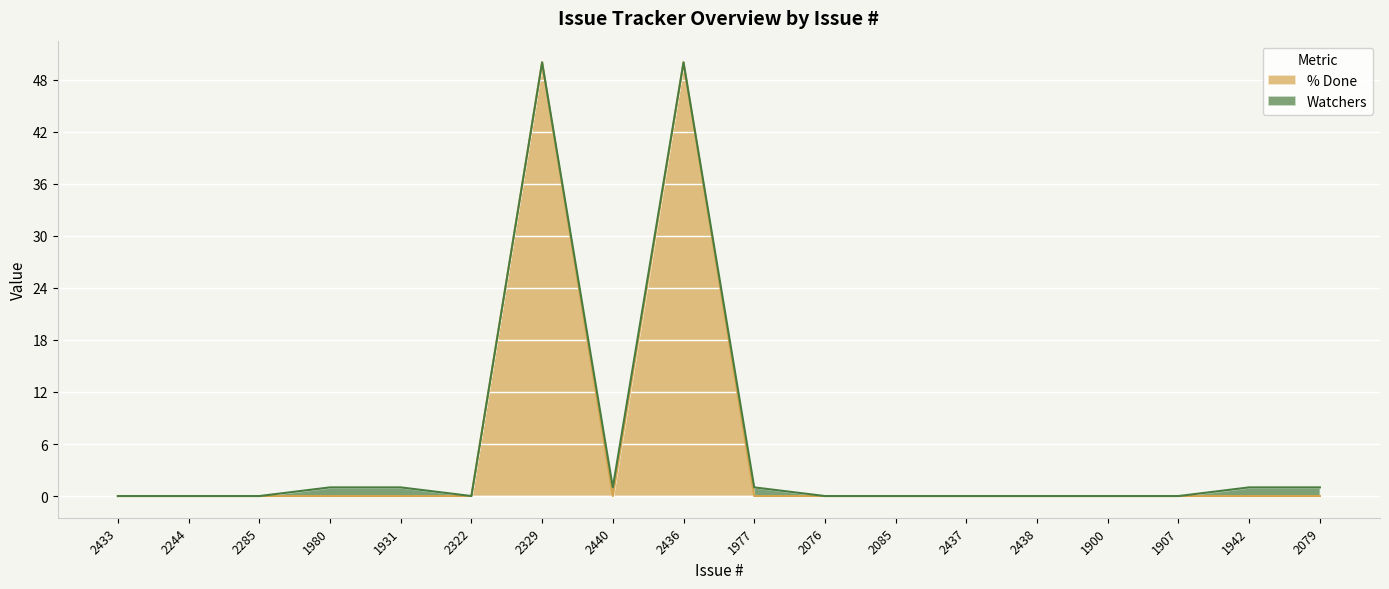

Count the number of values greater than 0.

2